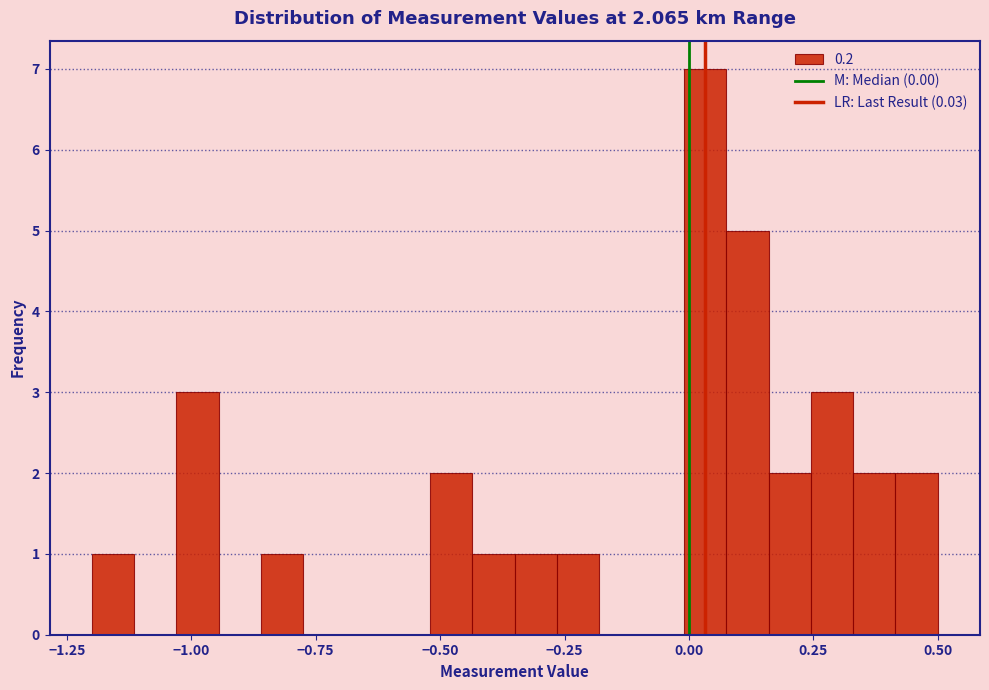

Read against the x-axis, roughly where is the centre of the tallest bar?

0.05